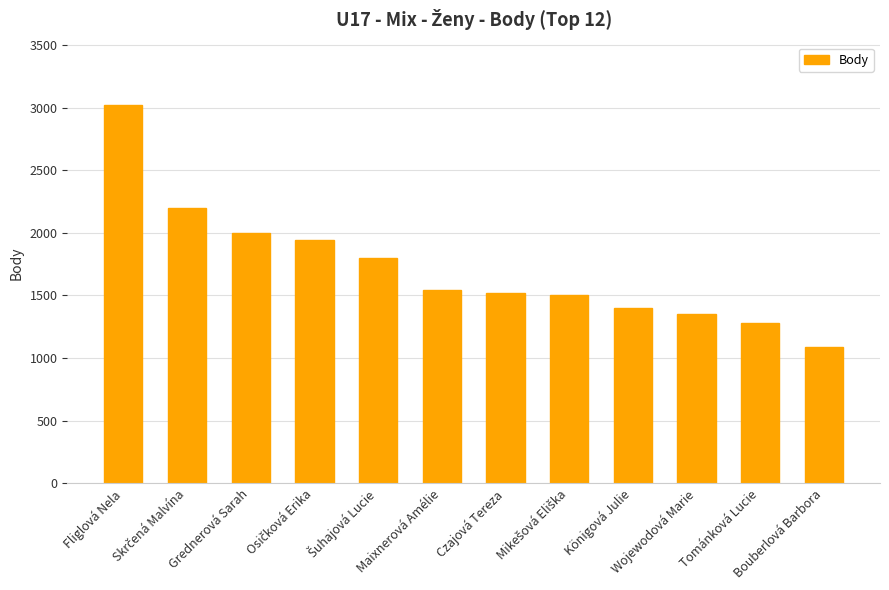

What is the greatest value displayed?

3020